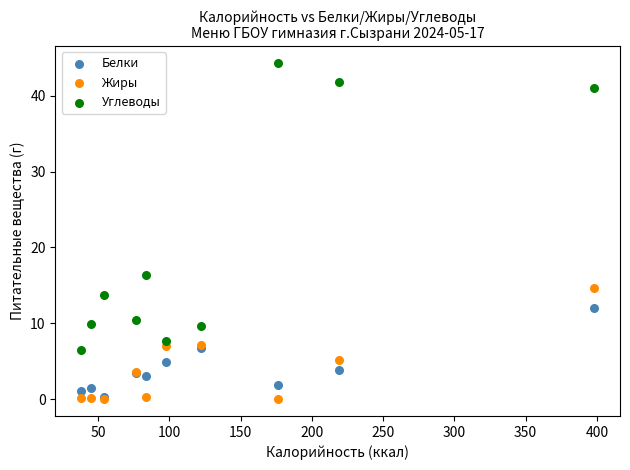

In the Углеводы series, what Y value is closest to 25?

16.4